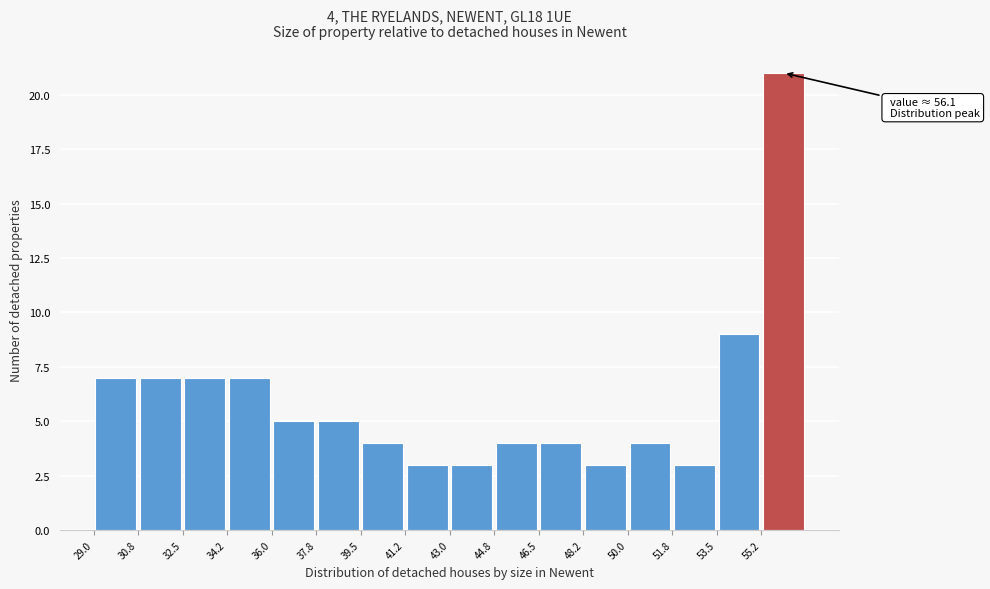

Which range on the x-axis has the tallest bar?

55.25 to 57.00